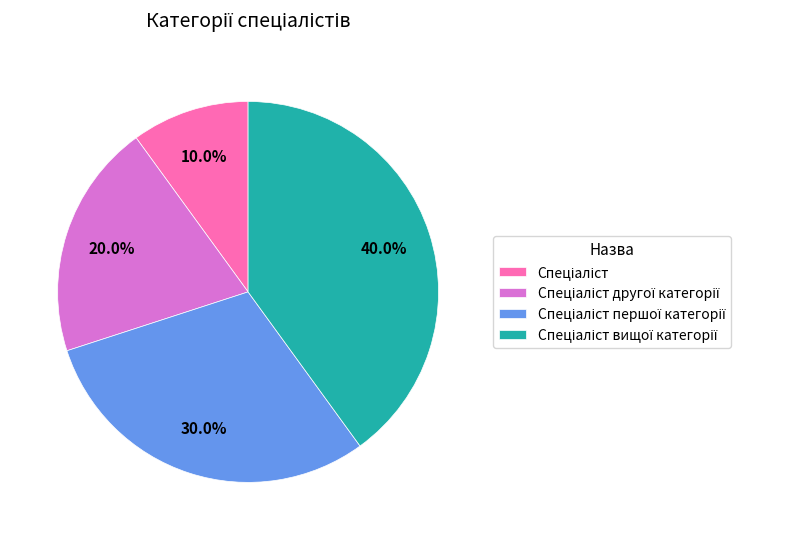

Is there any slice that represents more than half of the pie?

No